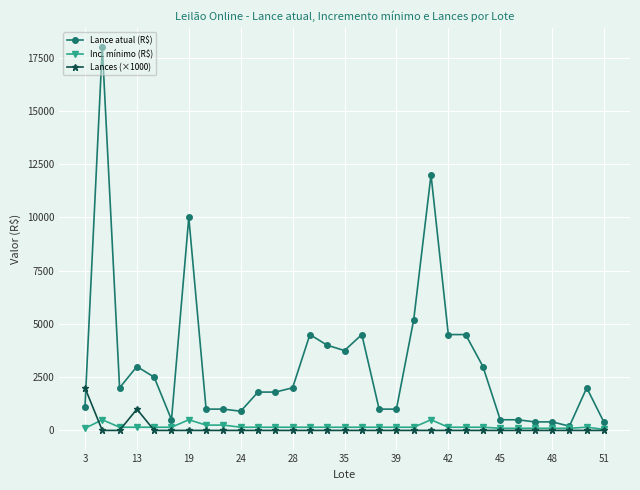

What are all the series names shown in the legend?

Lance atual (R$), Inc. mínimo (R$), Lances (×1000)